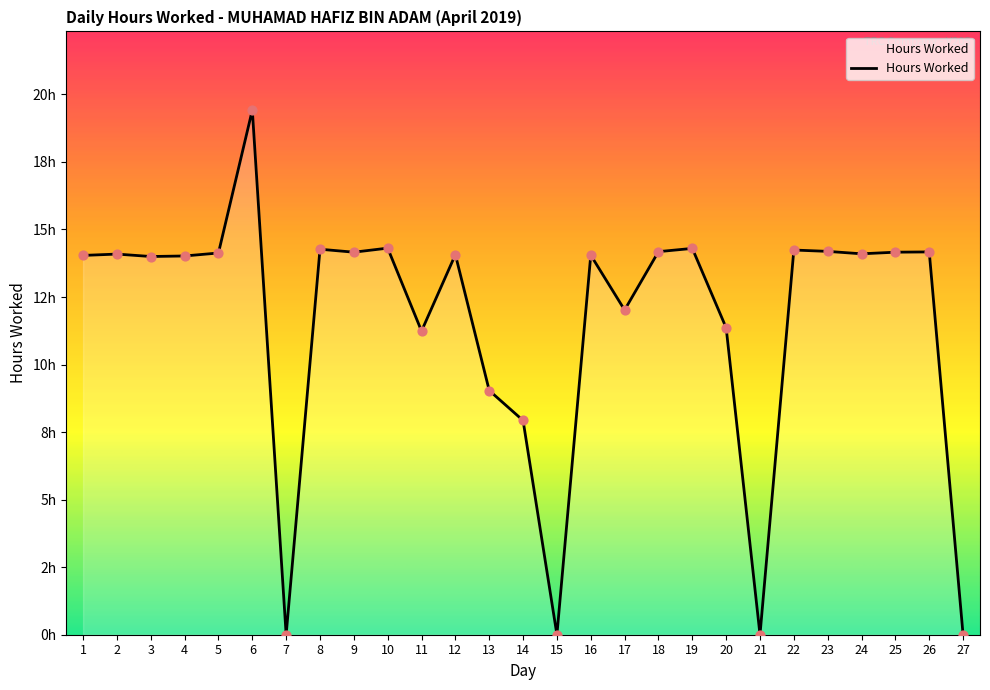

What is the change in value from 2 to 8?

+0.2